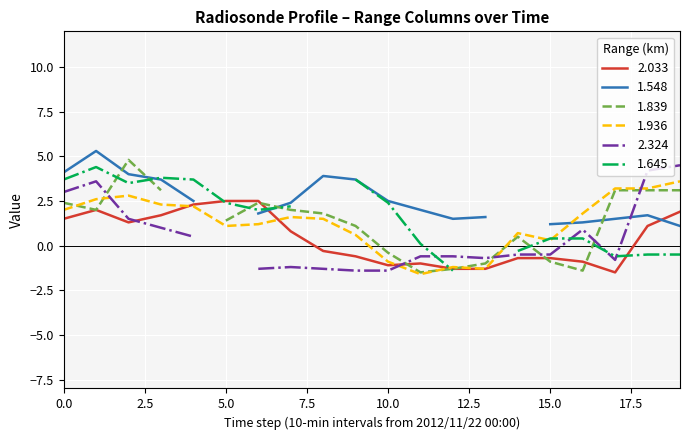

What is the maximum value for 1.936?

3.6